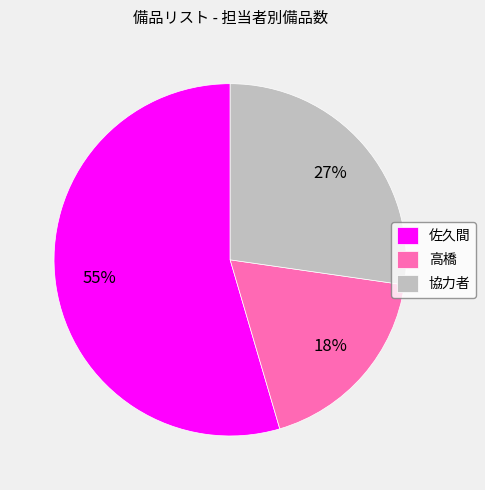

To the nearest percent, what is the combined percentage of 佐久間 and 高橋?

73%